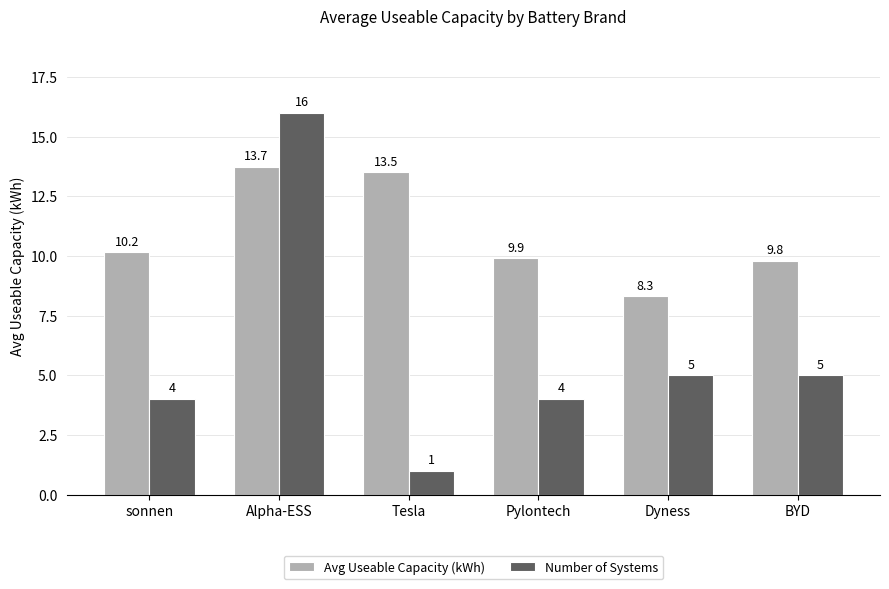

The Number of Systems series shows 4.0 at Pylontech. True or false?

True